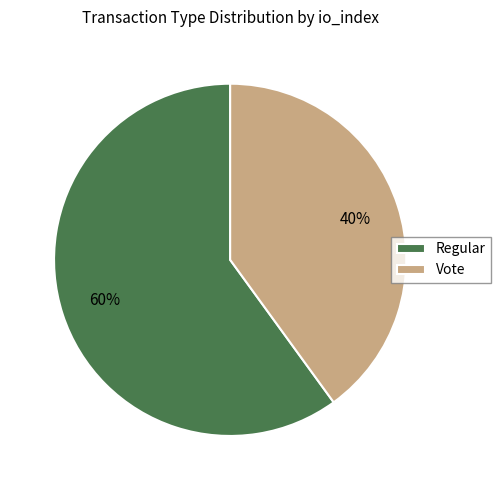

Does any single category account for the majority?

Yes